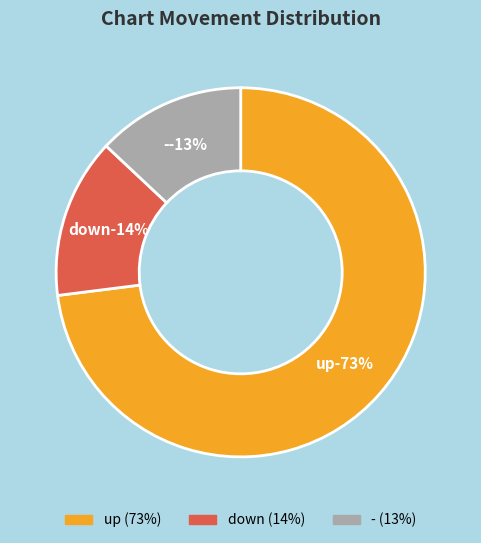

What portion of the pie excludes down?

86.0%